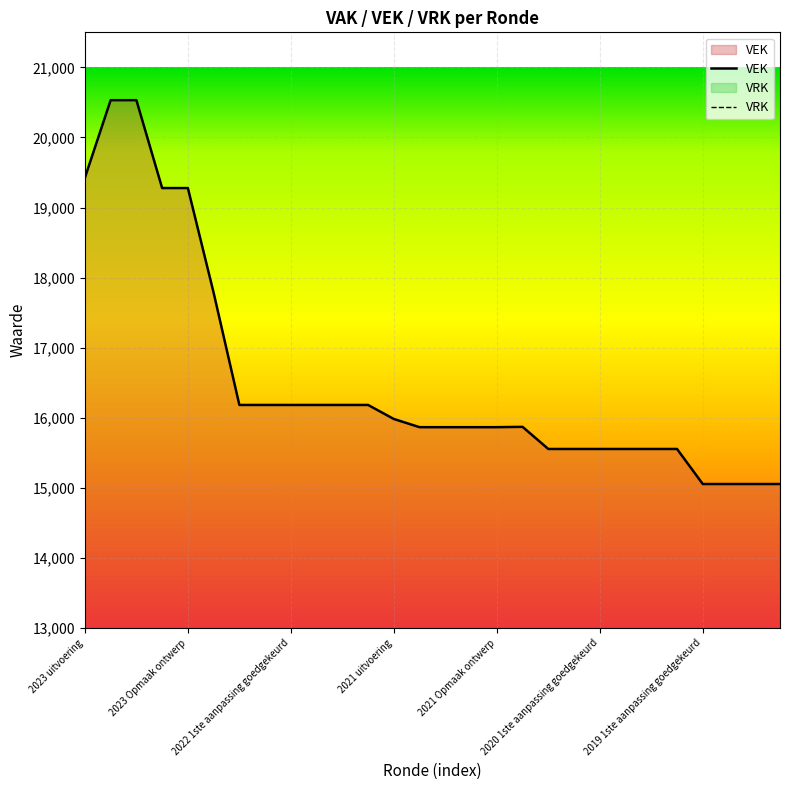

How many lines are shown in the chart?

1